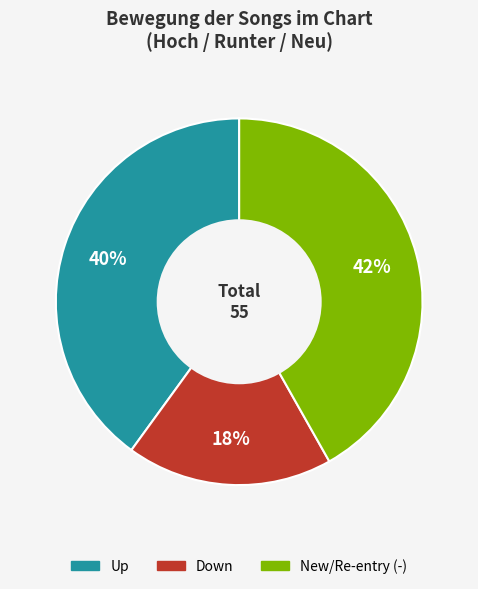

Is there any slice that represents more than half of the pie?

No